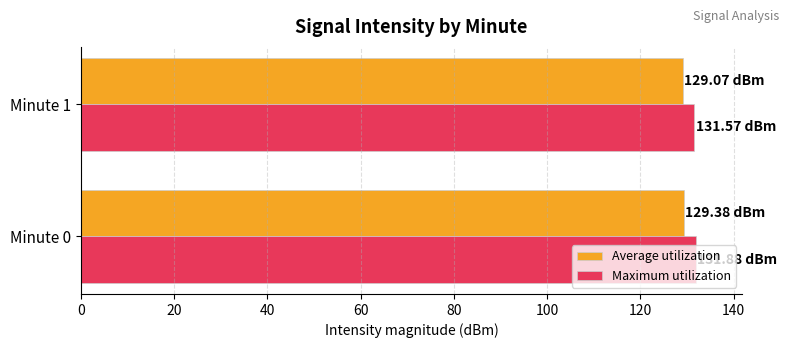

What is the total value across all series at Minute 0?

261.3